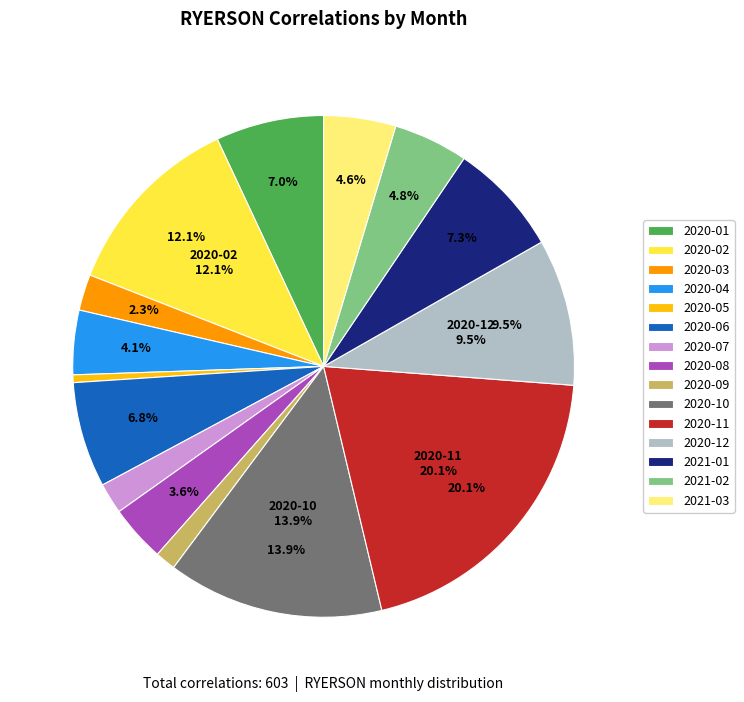

What is the largest slice in the pie chart?

2020-11